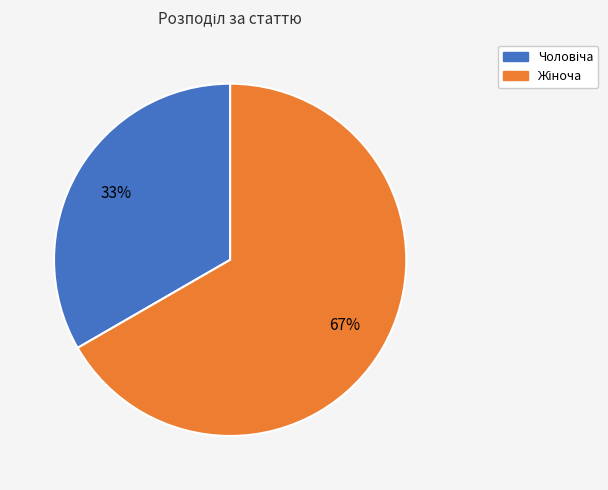

Is there any slice that represents more than half of the pie?

Yes